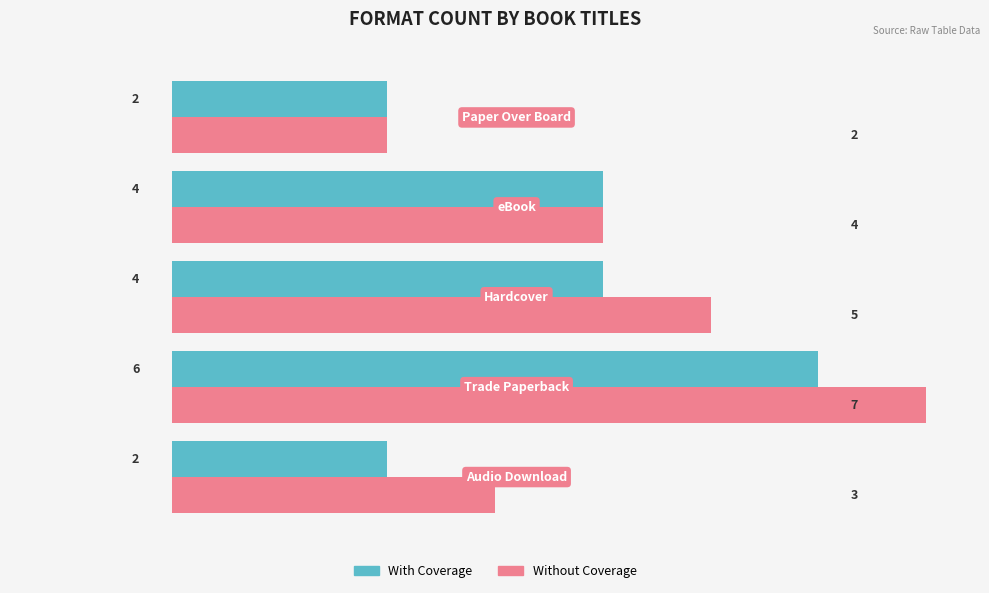

Which series has the widest spread of values?

Without Coverage